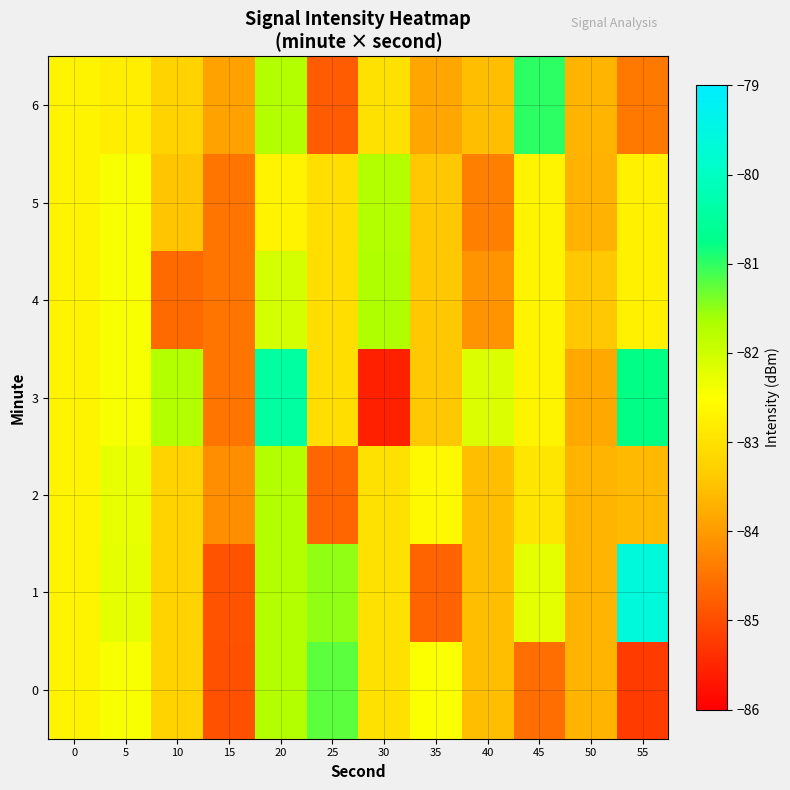

At 40, list the series in order from smallest to largest.

5, 4, 0, 1, 2, 6, 3